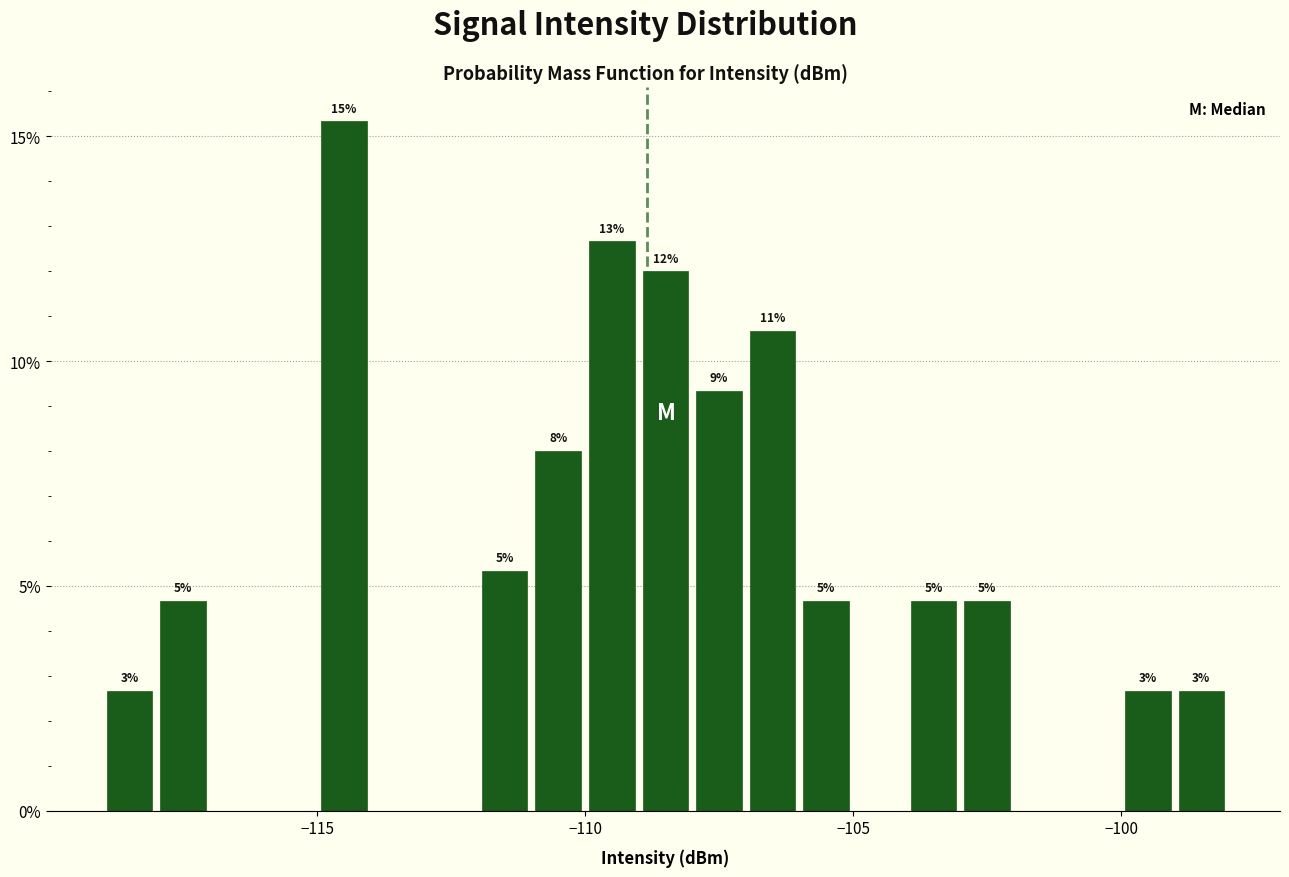

Around what value on the x-axis is the tallest bar? Give the approximate position of its centre, as read against the axis.

-114.5